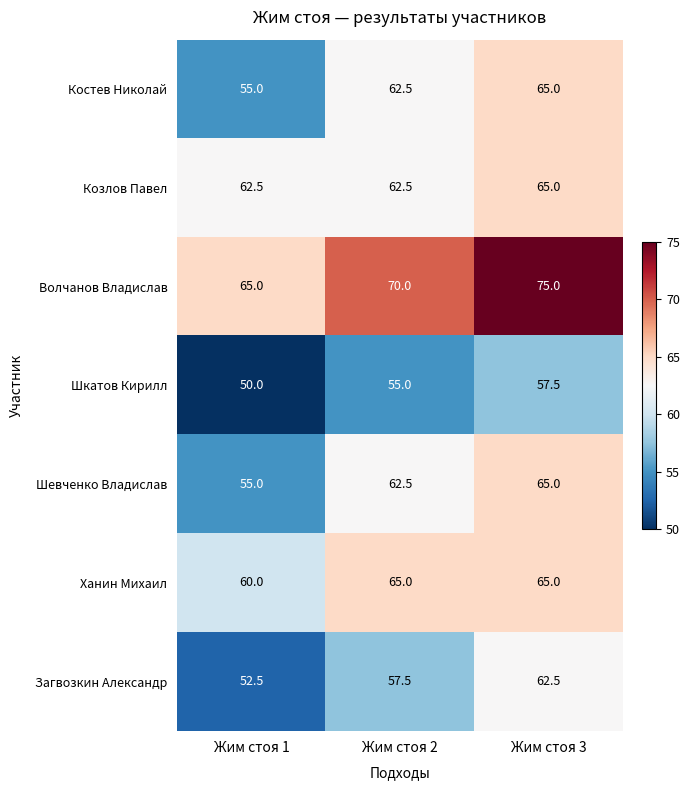

Is it true that Ханин Михаил equals 24.9 at Жим стоя 2?

False